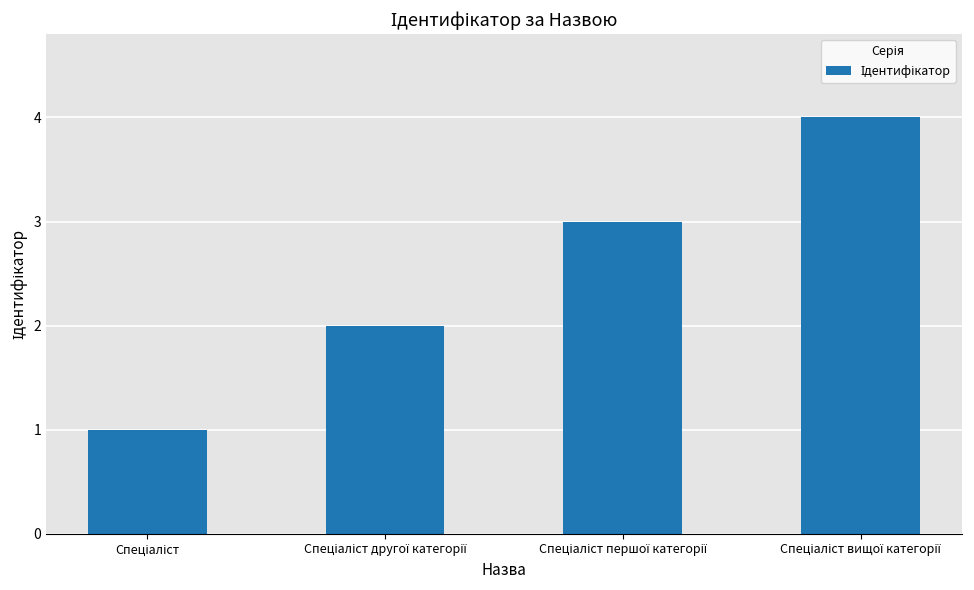

What is the sum of all values?

10